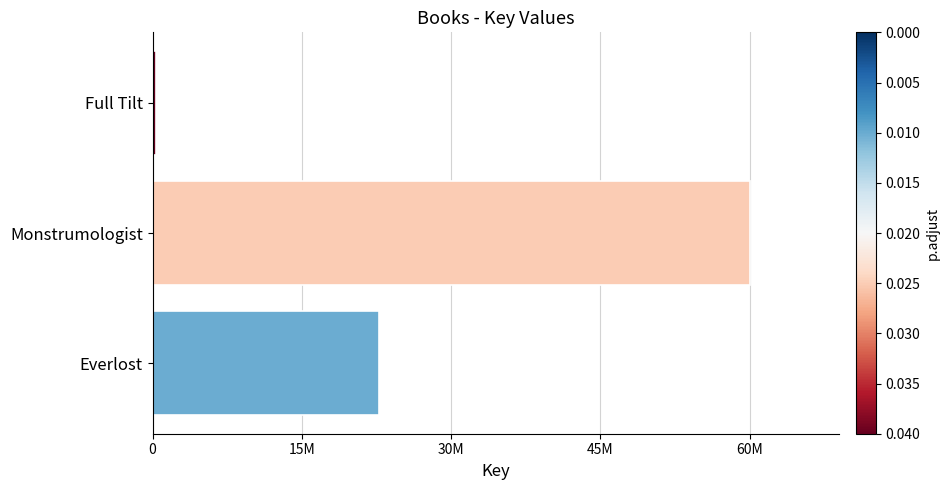

Are the bars horizontal?

Yes